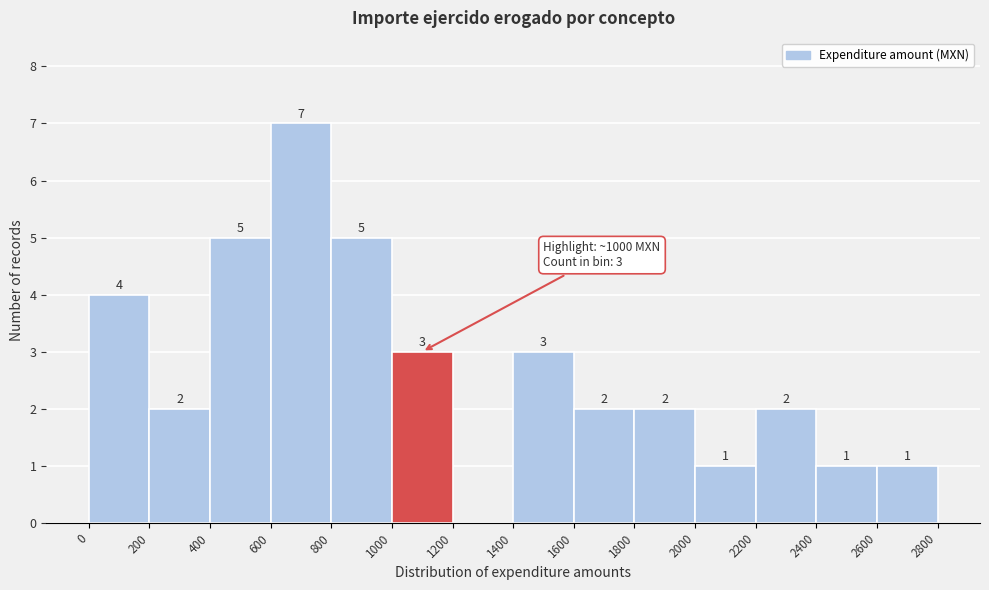

Over which range of the x-axis is the bar tallest?

600 to 800